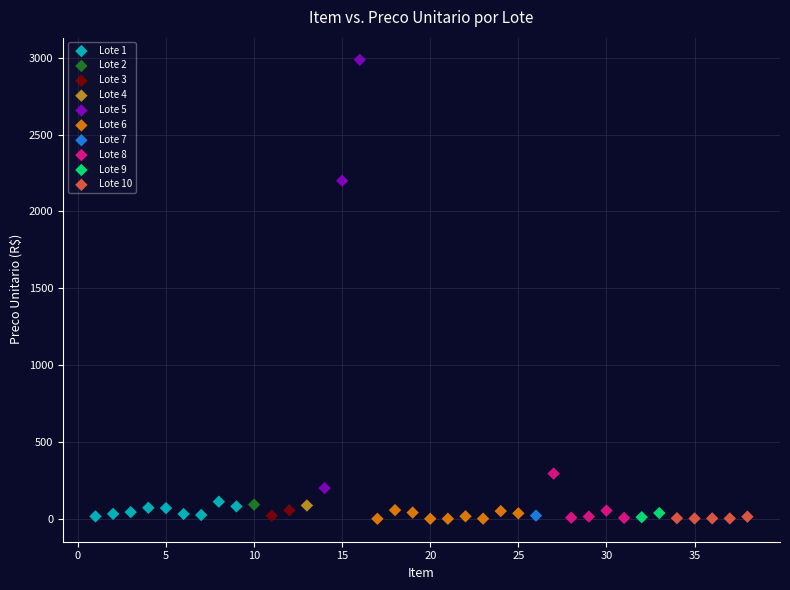

What are all the series names shown in the legend?

Lote 1, Lote 2, Lote 3, Lote 4, Lote 5, Lote 6, Lote 7, Lote 8, Lote 9, Lote 10